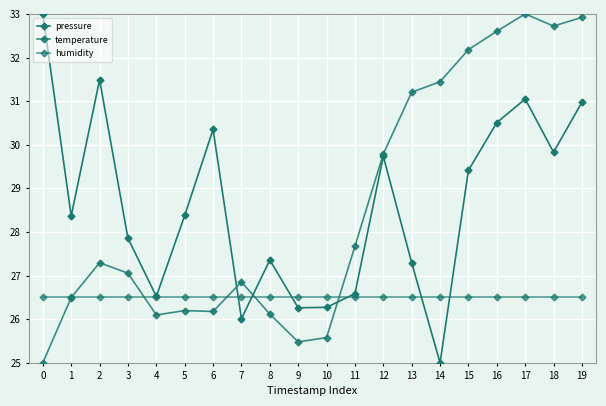

At how many categories does at least one series exceed 26?

20